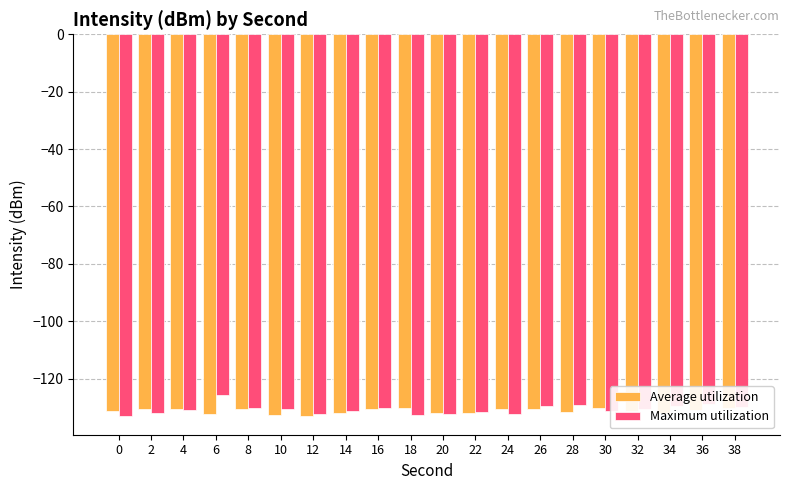

Is it true that Average utilization equals -211.8 at 22?

False